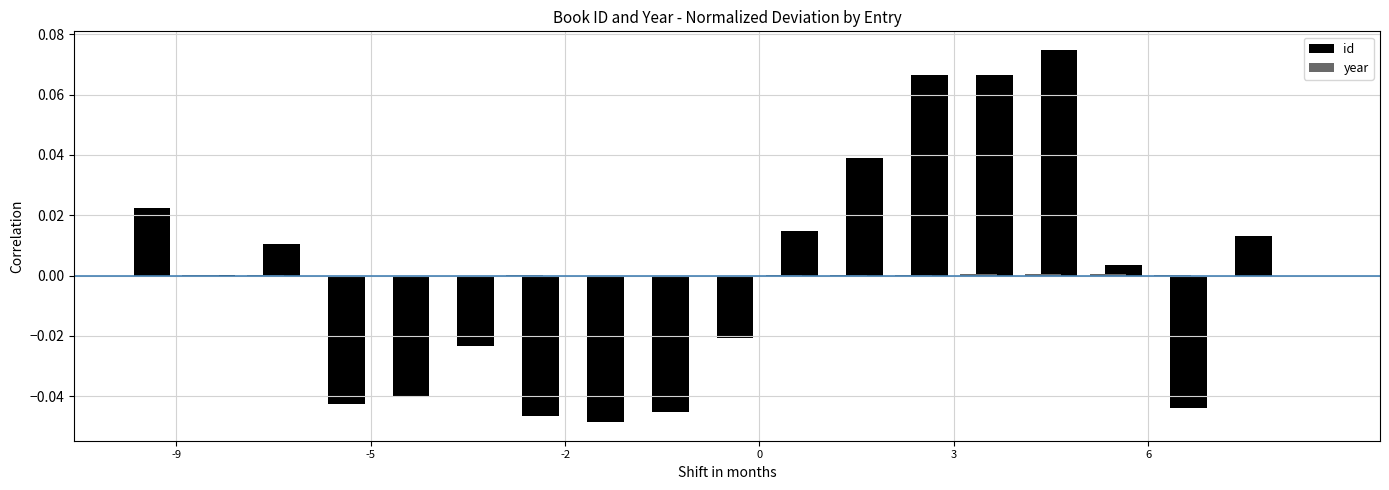

At which category does the chart reach its minimum across all series?

7